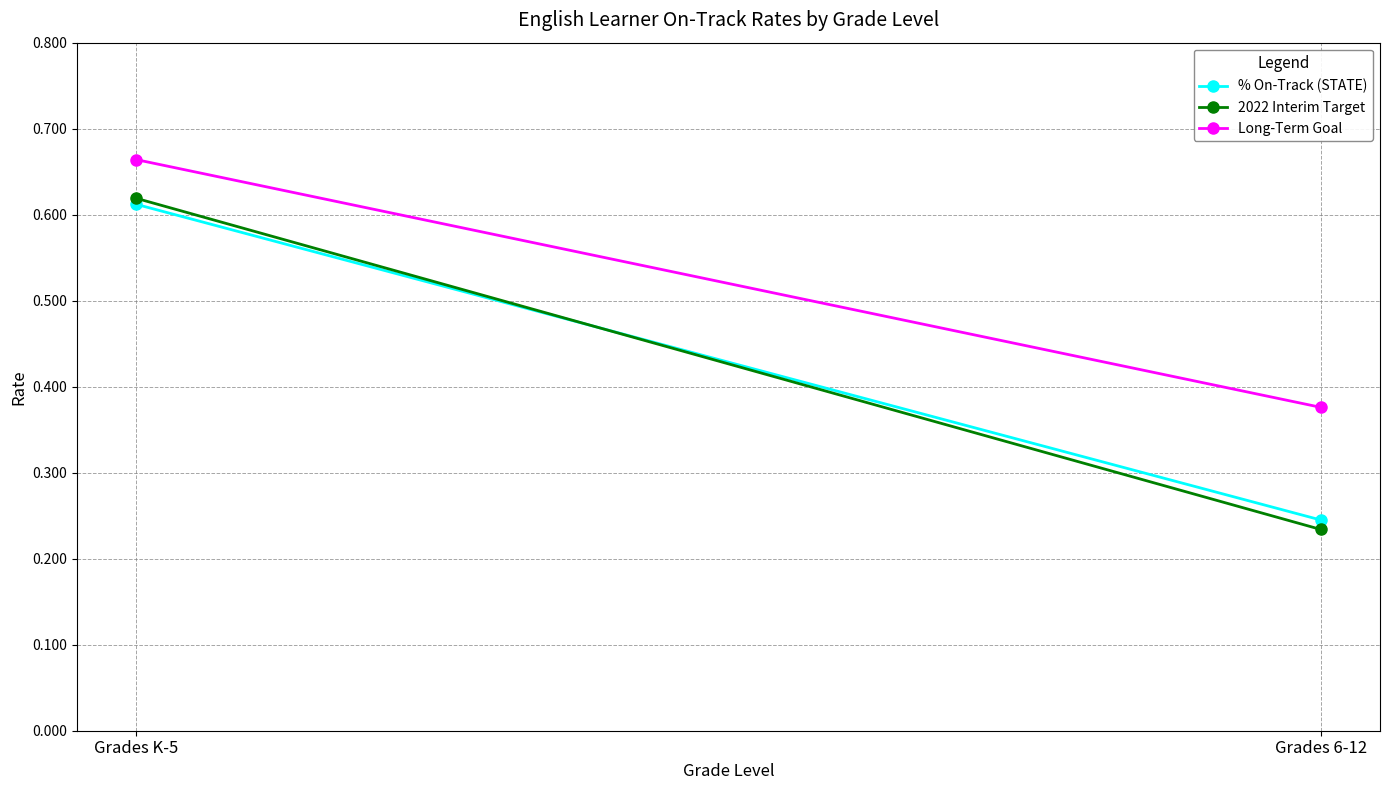

Between Grades K-5 and Grades 6-12, which is larger?

Grades K-5